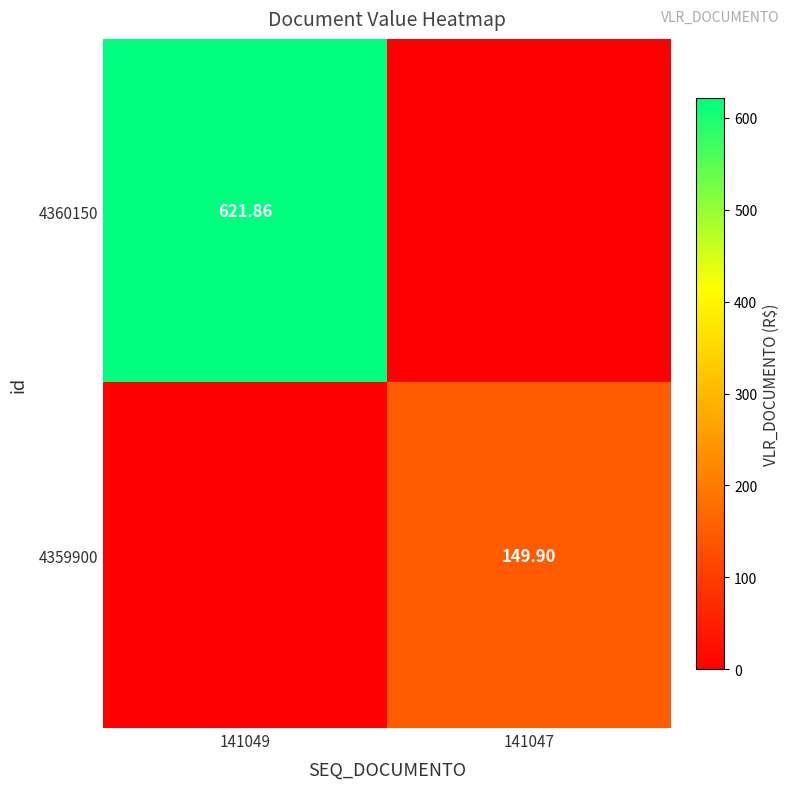

How many categories are shown in the chart?

2